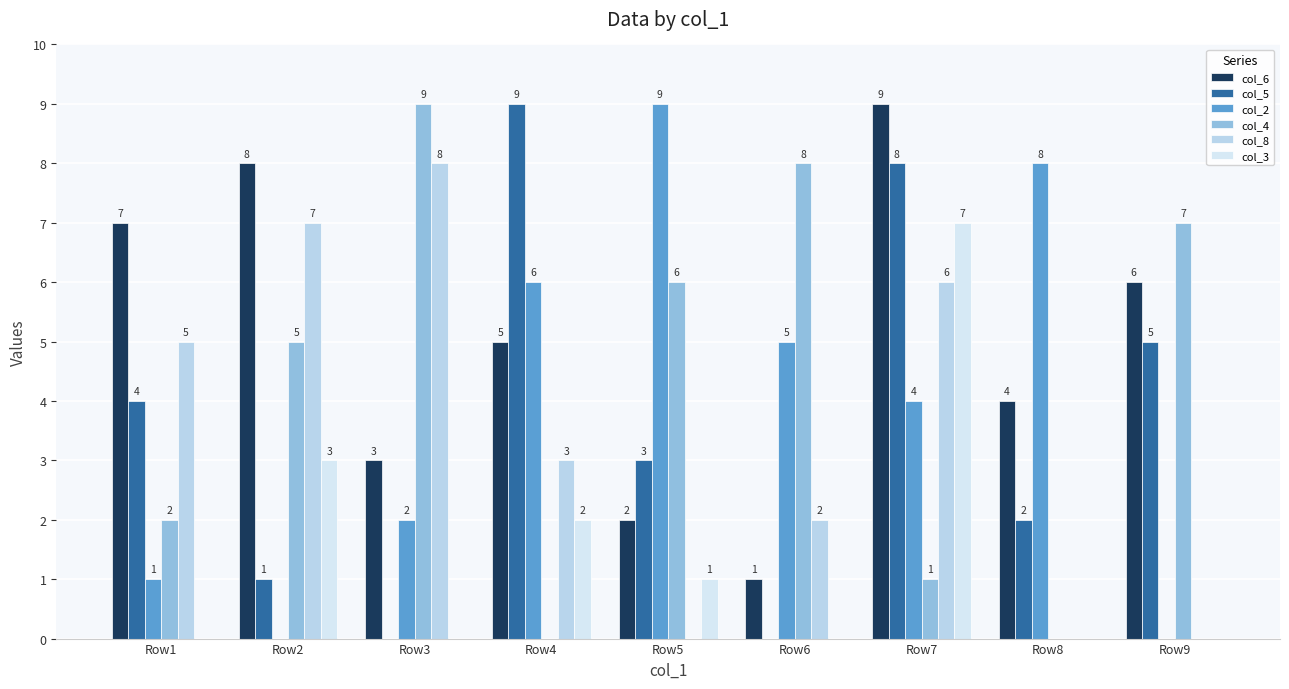

What is the difference between the maximum and minimum values in the col_5 series?

9